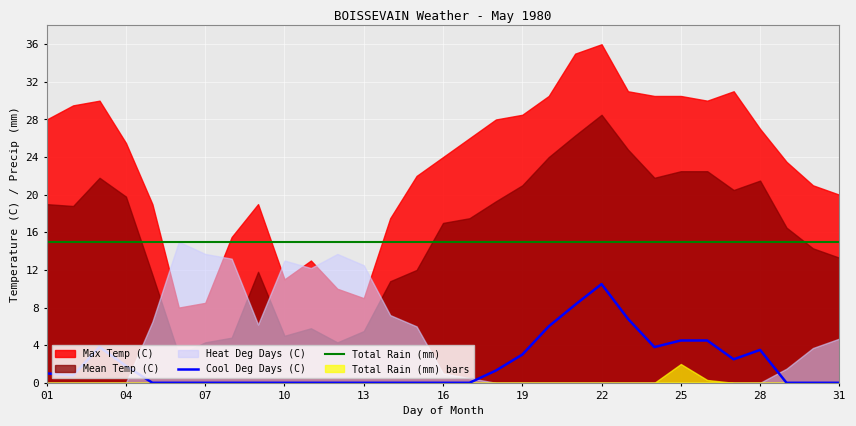

What is the highest value of the Total Rain (mm) series?

15.0